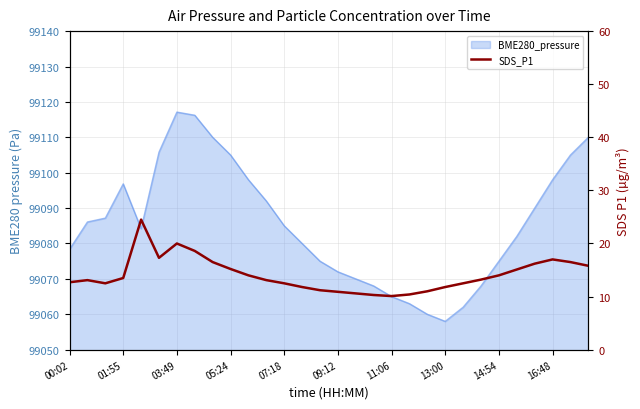

The chart shows a value of 16.4 at 16. True or false?

False